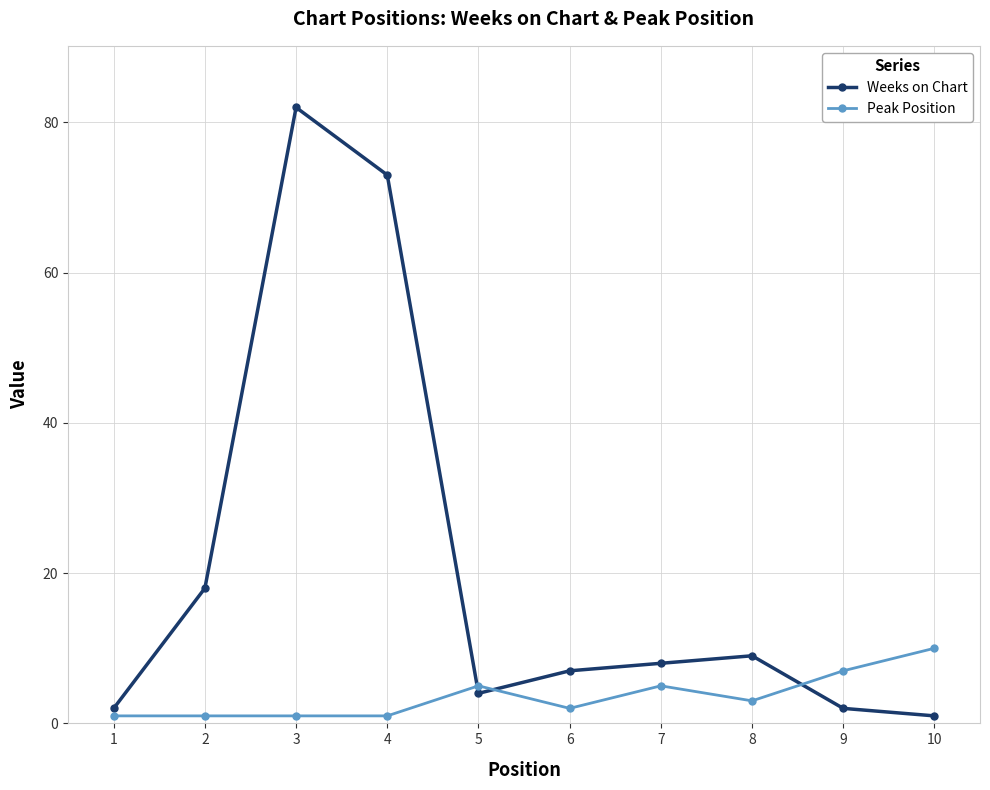

Where is the first local maximum for Weeks on Chart?

3